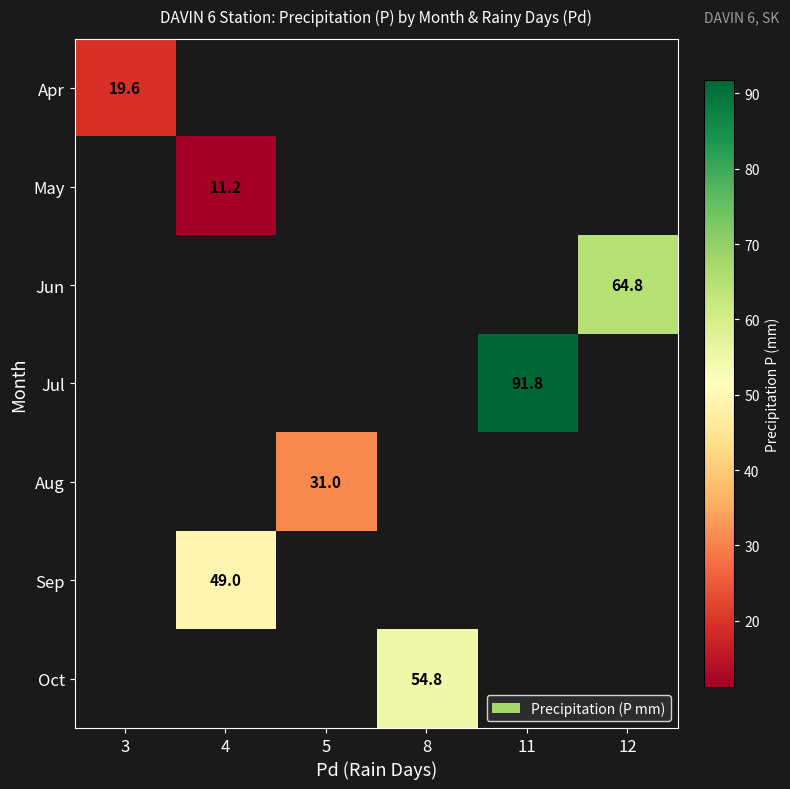

At 8, list the series in order from smallest to largest.

Apr, May, Jun, Jul, Aug, Sep, Oct